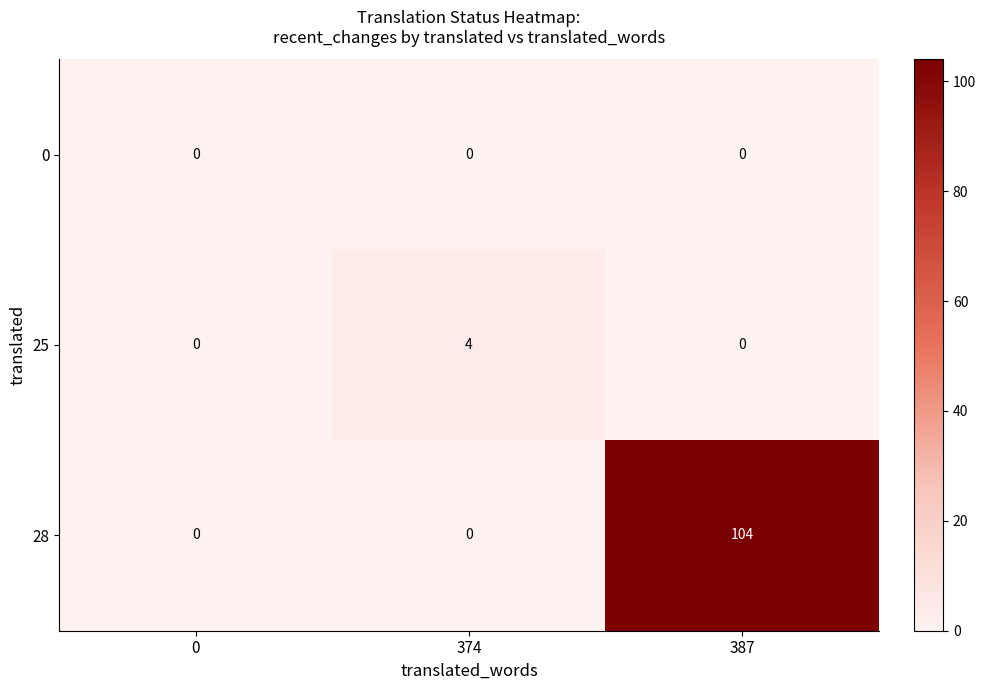

Reading left to right, transcribe all the data shown in this chart.

0: 0	0	0
25: 0	4	0
28: 0	0	104